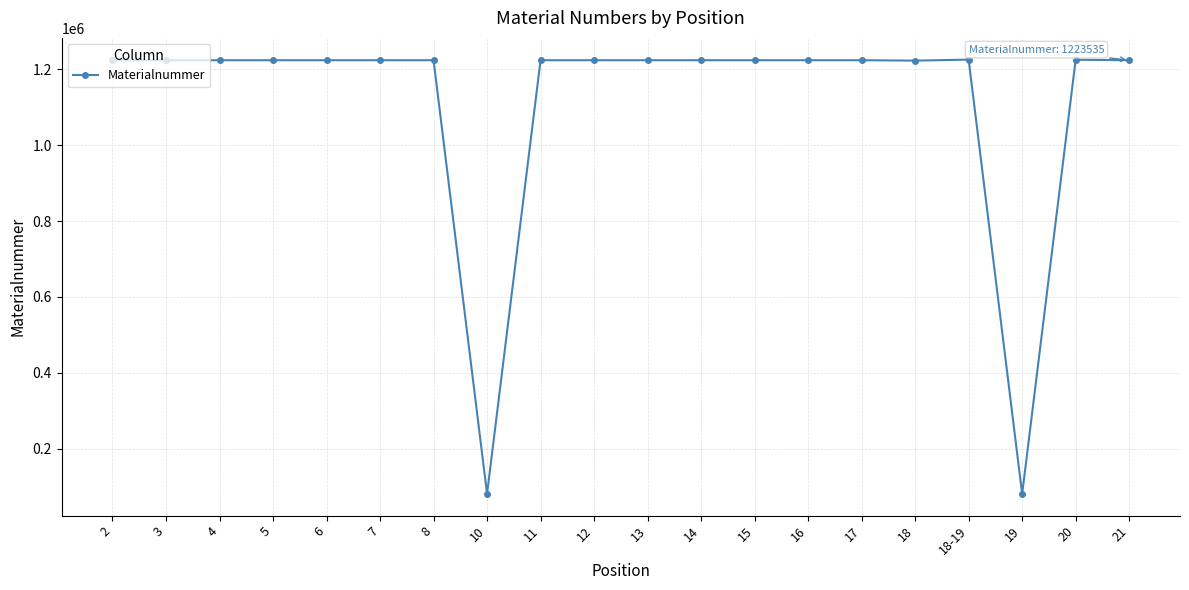

Where is the data nearest to the value 653101?

18